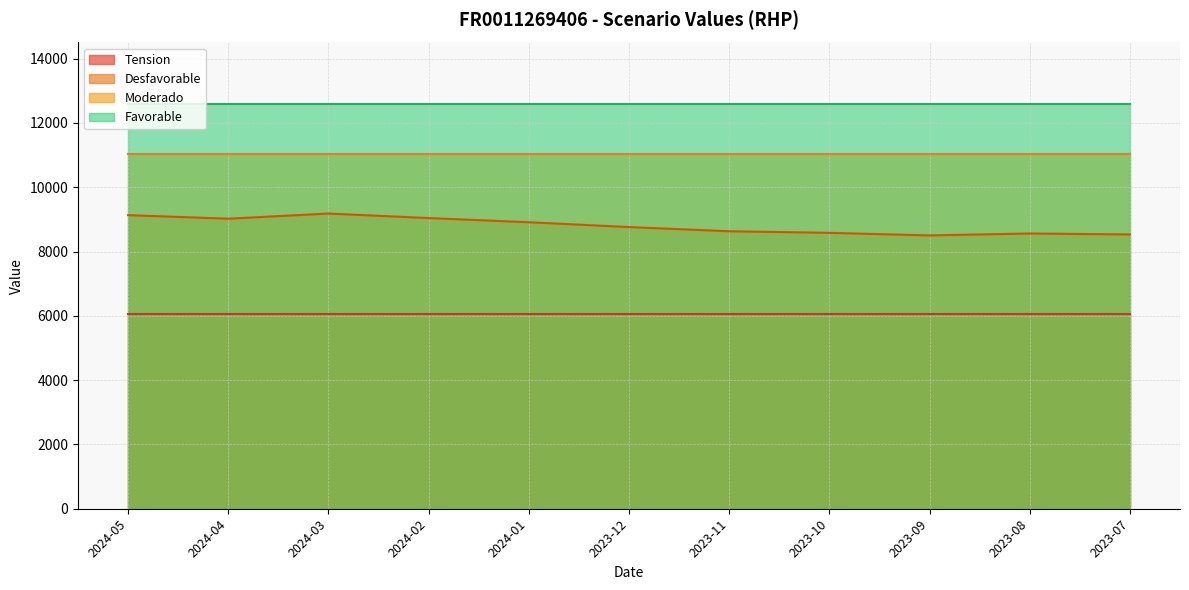

What is the difference between the maximum and second lowest values in the Desfavorable series?

650